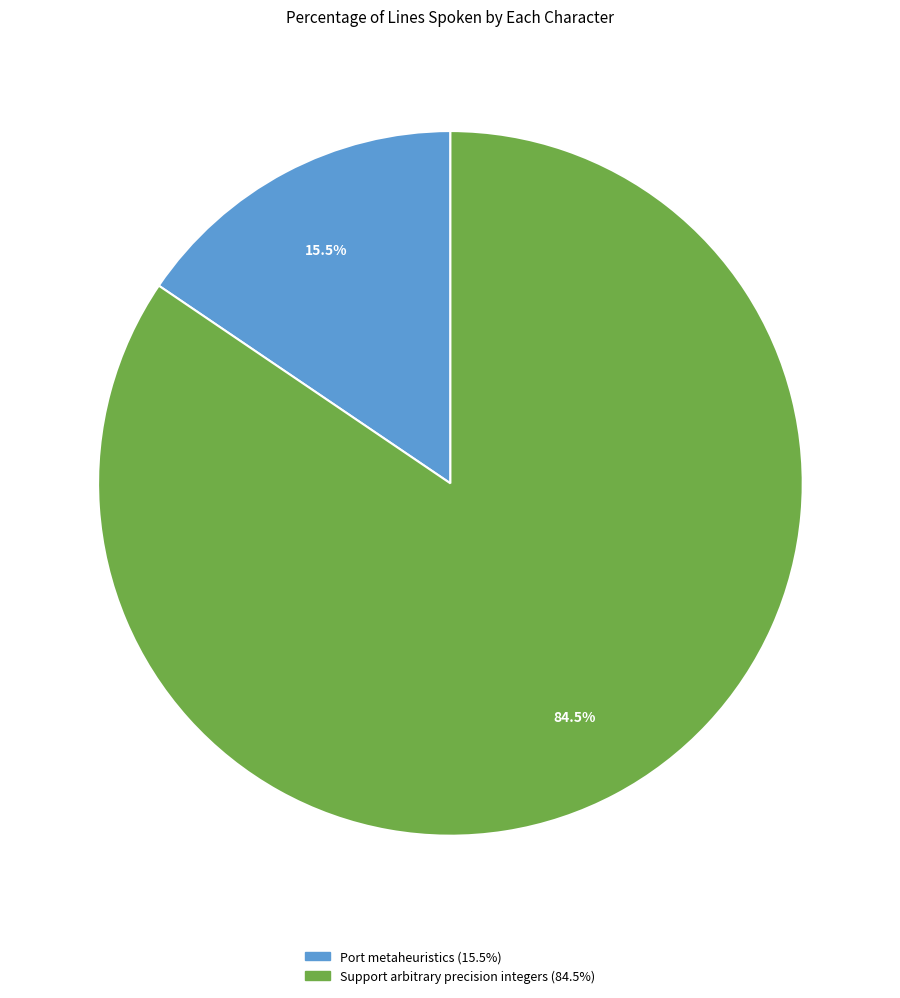

How many slices are in this pie chart?

2